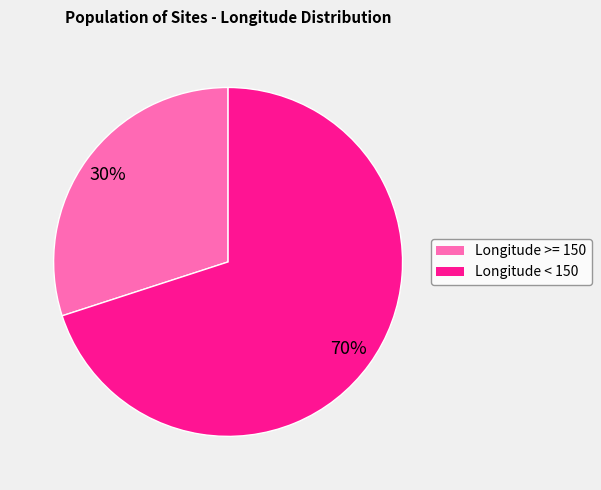

To the nearest percent, what is the average slice percentage?

50%